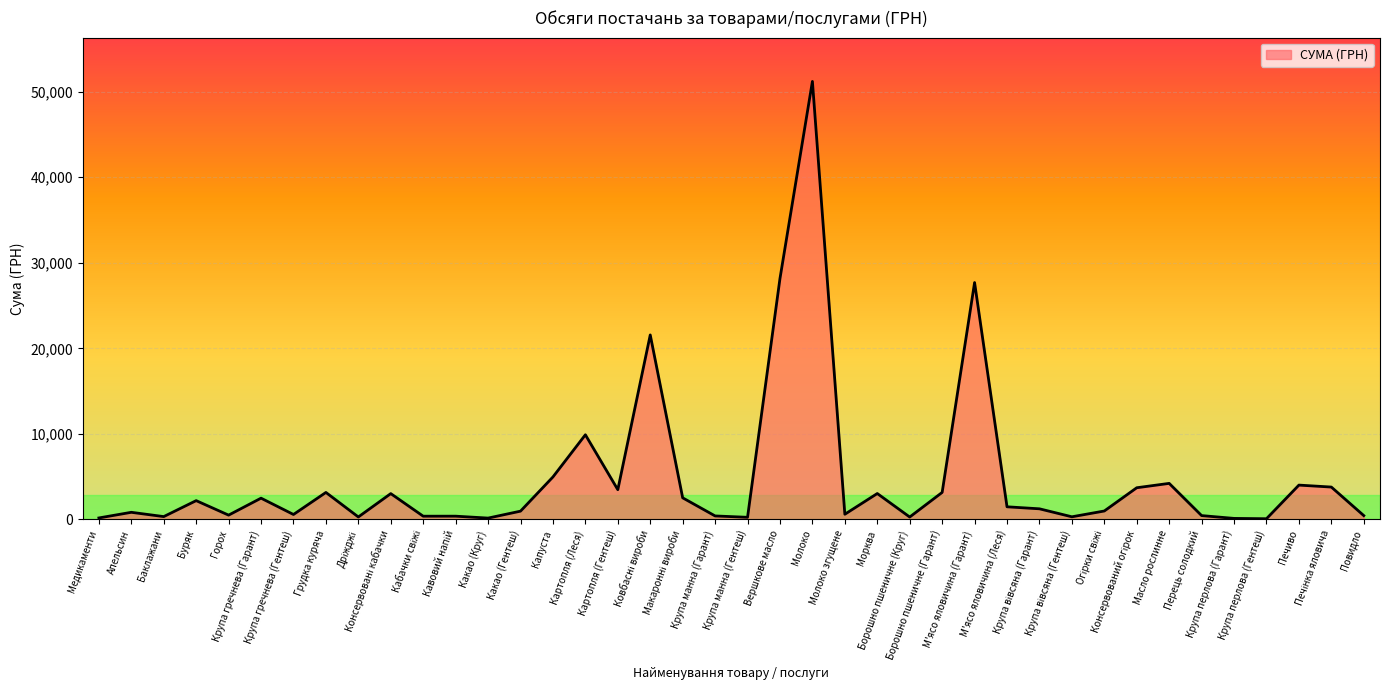

What is the maximum value shown in the chart?

51204.7